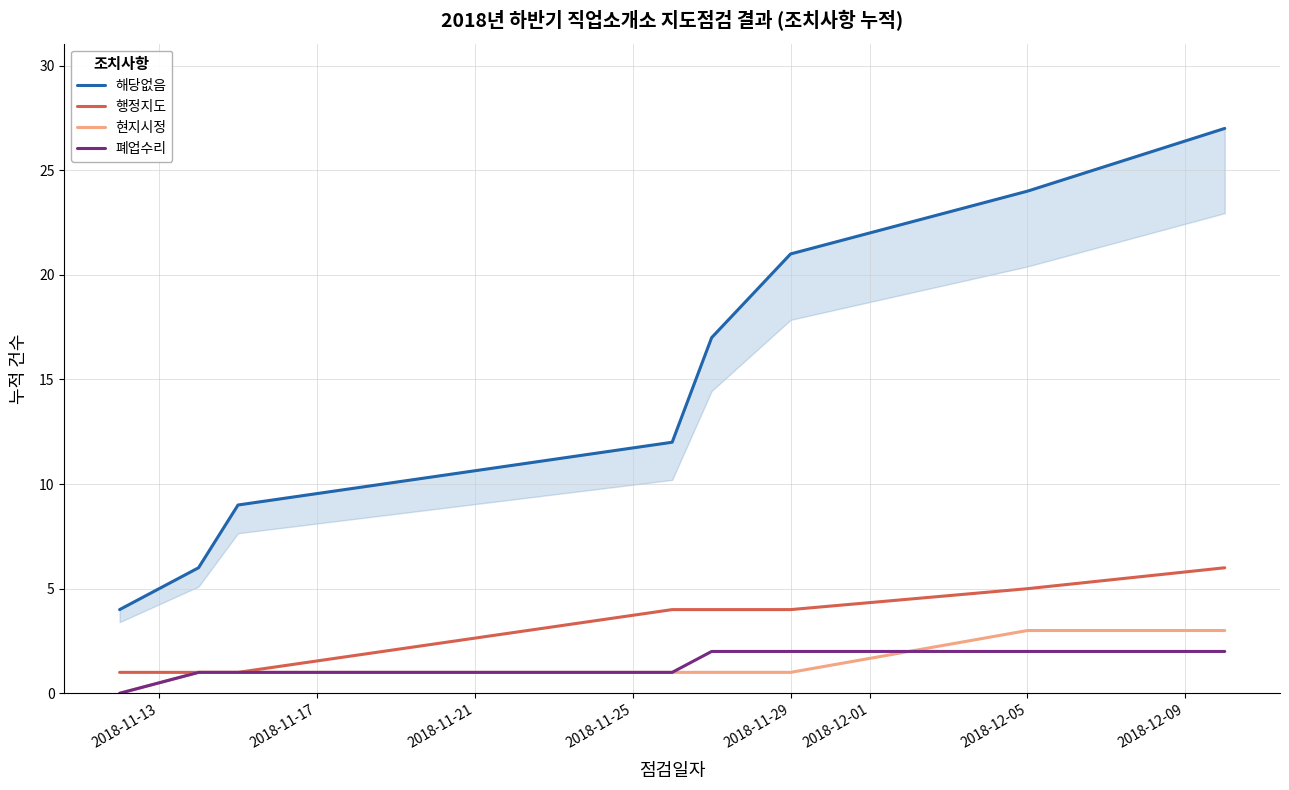

Which category has the highest value in the 폐업수리 series?

2018-11-29